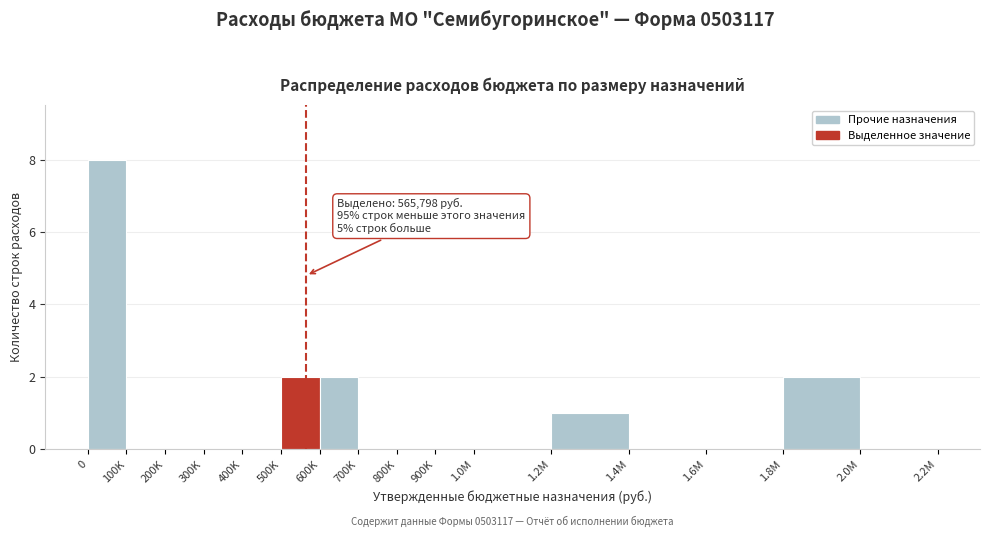

Reading left to right, transcribe all the data shown in this chart.

0=8	100K=0	200K=0	300K=0	400K=0	500K=2	600K=2	700K=0	800K=0	900K=0	1.0M=0	1.2M=1	1.4M=0	1.6M=0	1.8M=2	2.0M=0